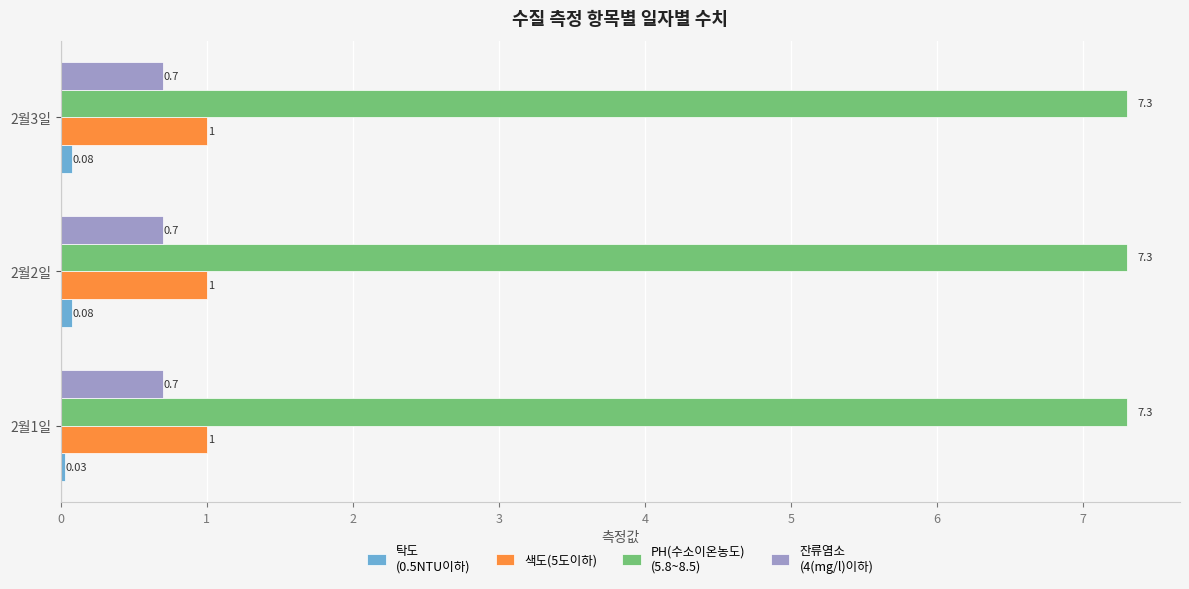

What is the total value across all series at 2월2일?

9.1